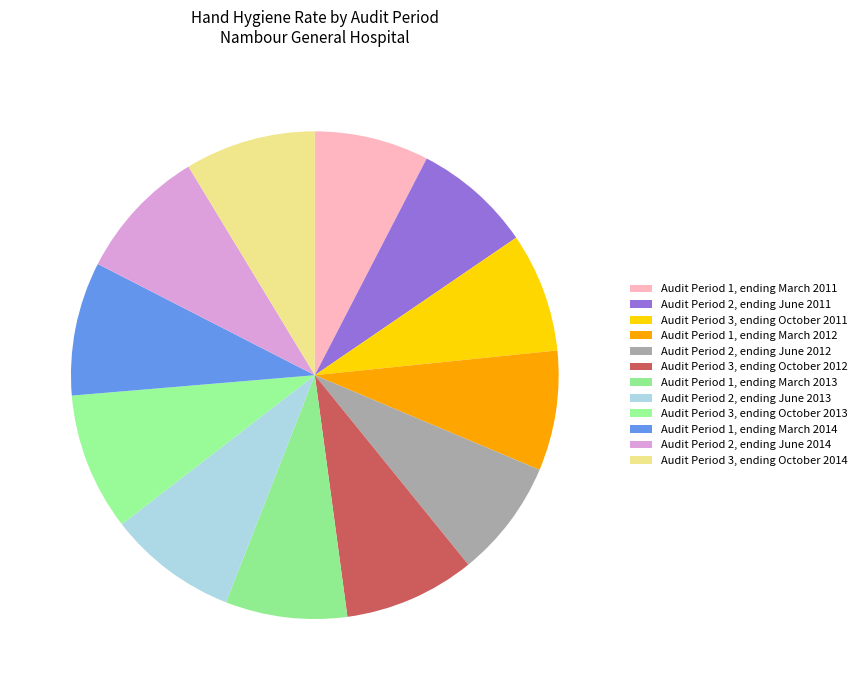

How many slices are in this pie chart?

12